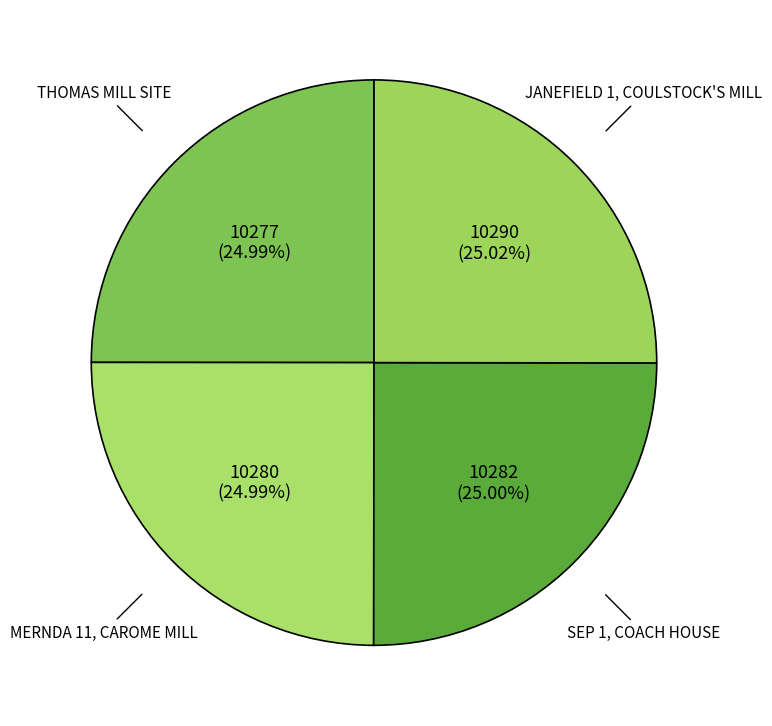

Count the number of slices in the pie.

4